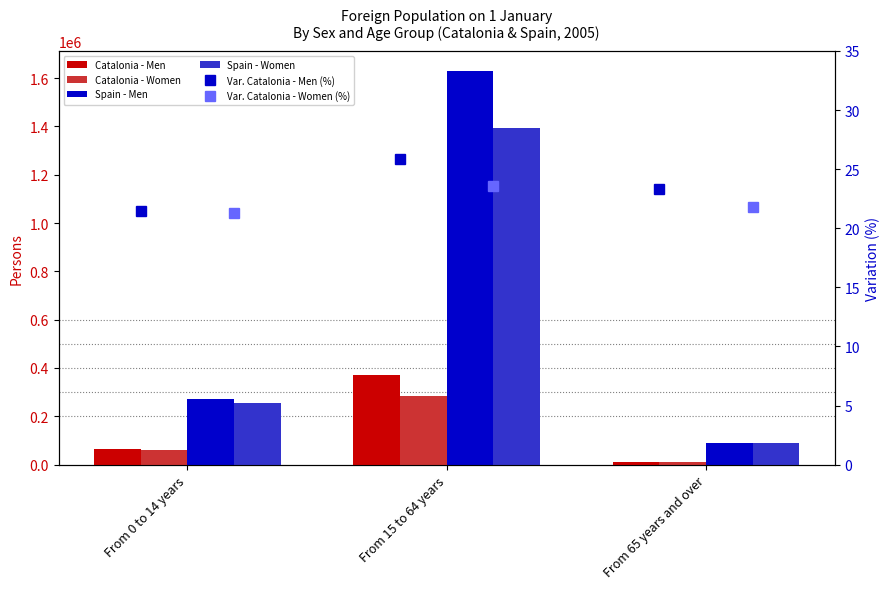

What is the difference between the maximum and minimum values in the Spain - Women series?

1302296.0